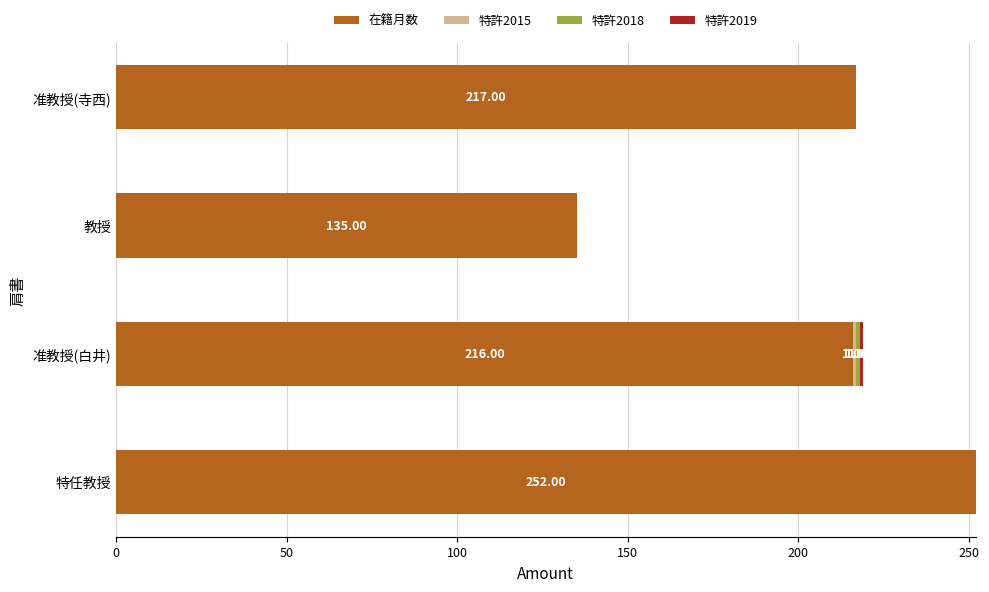

Count the number of categories in the chart.

4